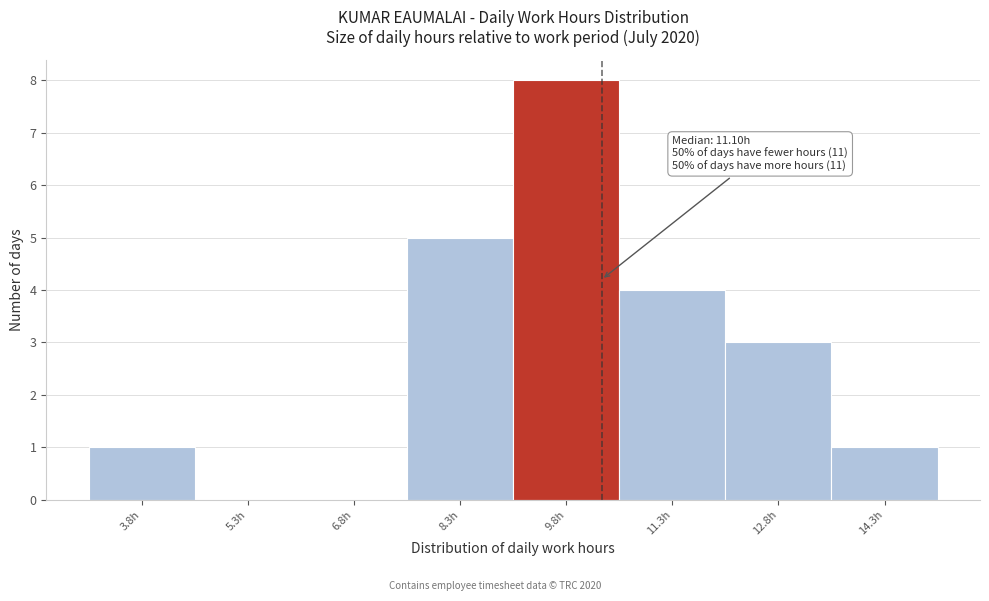

Reading left to right, transcribe all the data shown in this chart.

3.8h=1	5.3h=0	6.8h=0	8.3h=5	9.8h=8	11.3h=4	12.8h=3	14.3h=1